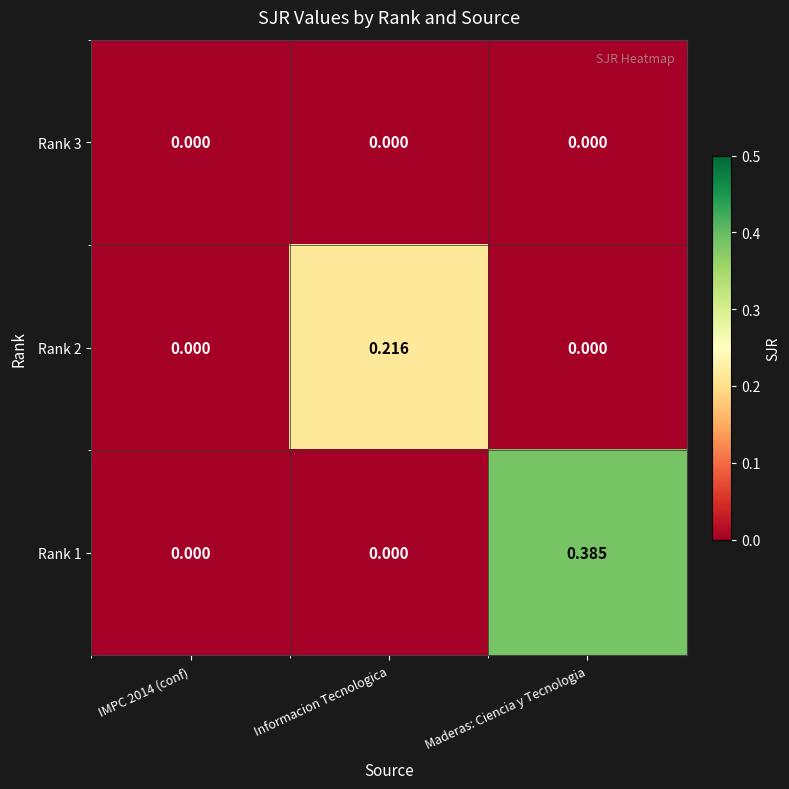

Which category has the highest value across all series?

Maderas: Ciencia y Tecnologia